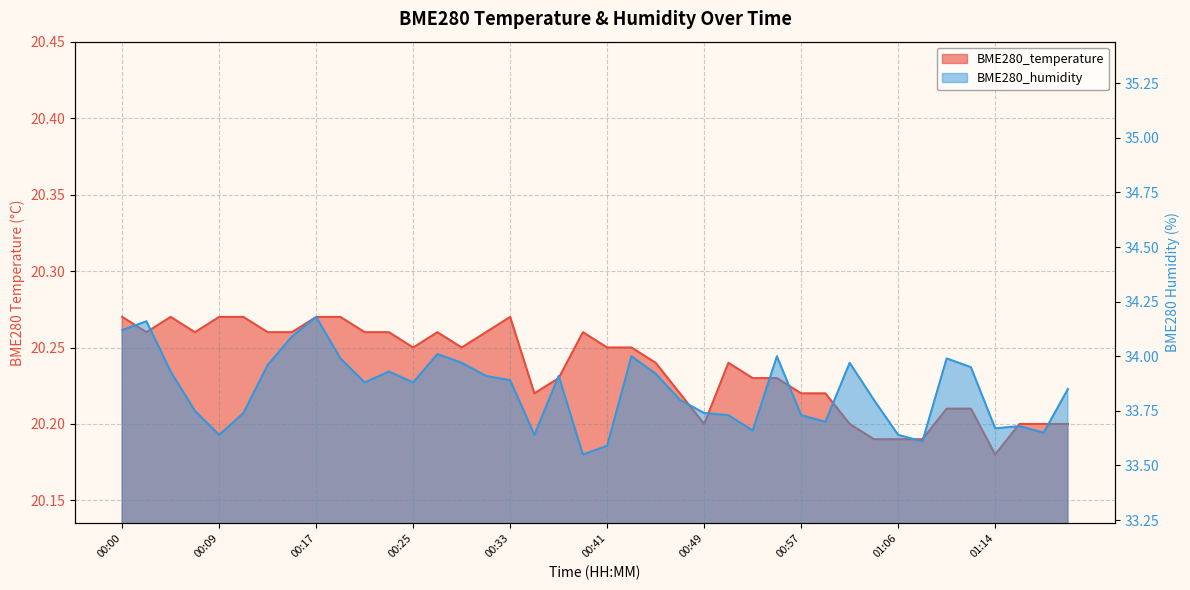

The BME280_humidity series shows 34.0 at 01:10. True or false?

True